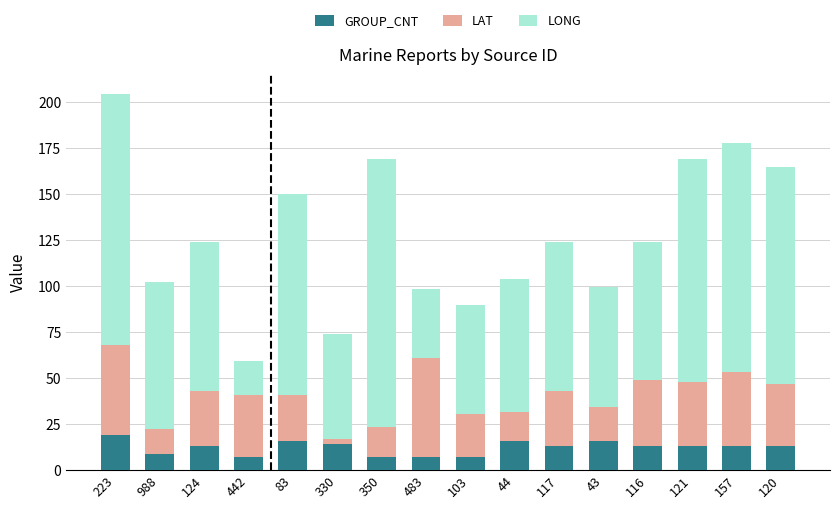

At which category is the sum across all series the highest?

223